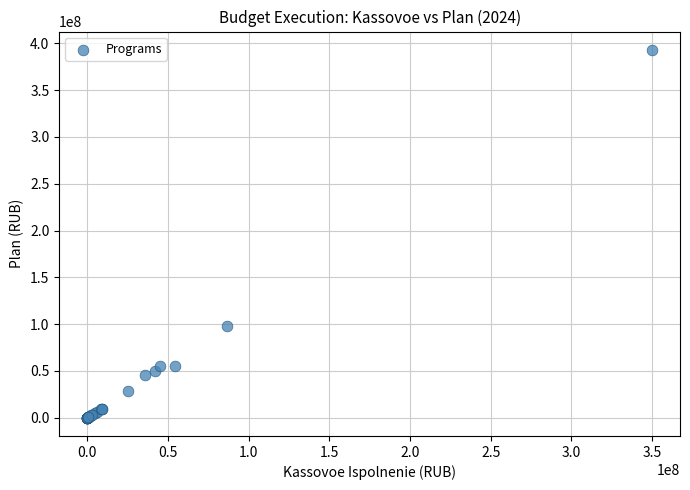

What Y value in the scatter plot is closest to 196520998?

98074563.2